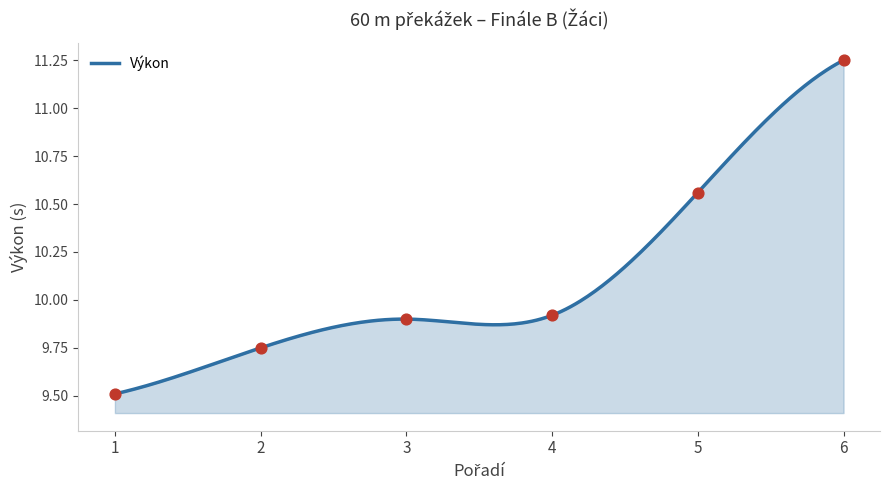

What is the ratio of the value at 6 to the value at 1?

1.2